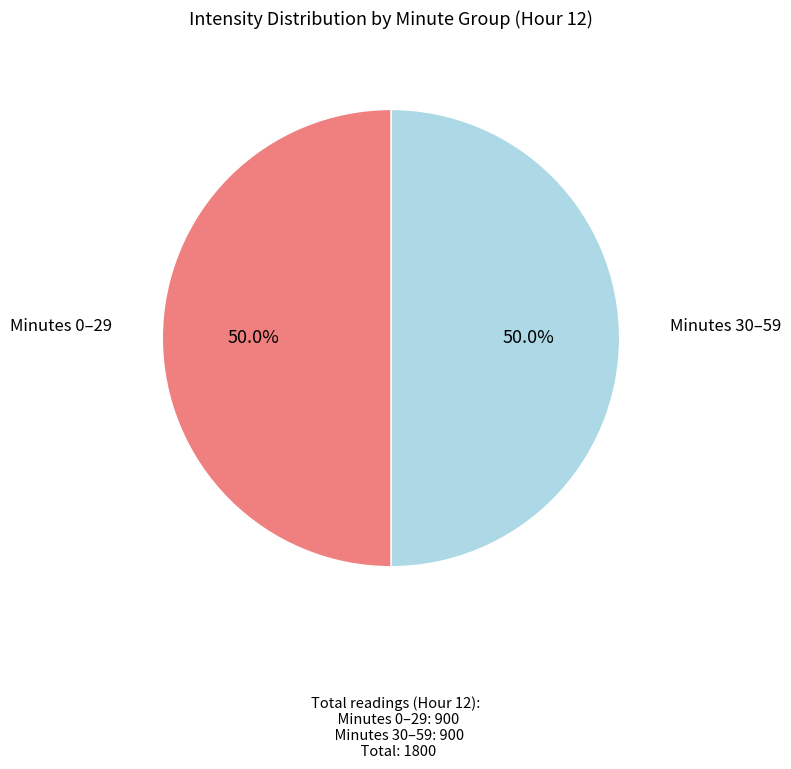

To the nearest percent, what is the average slice percentage?

50%